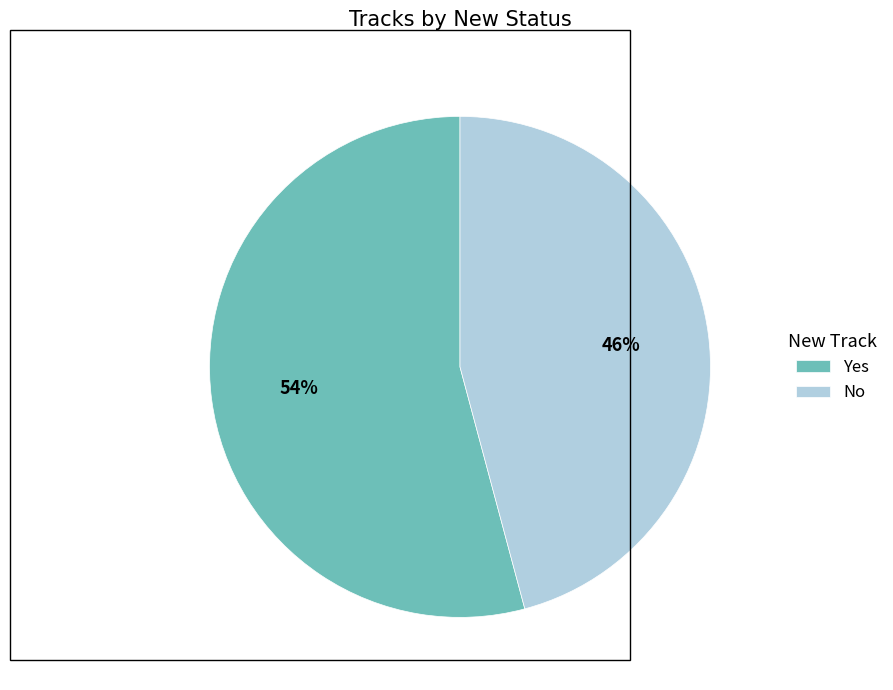

Rank the categories by value from highest to lowest.

Yes, No